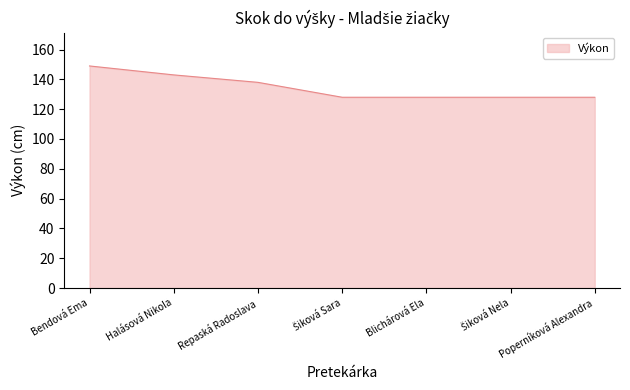

What is the average value?

135